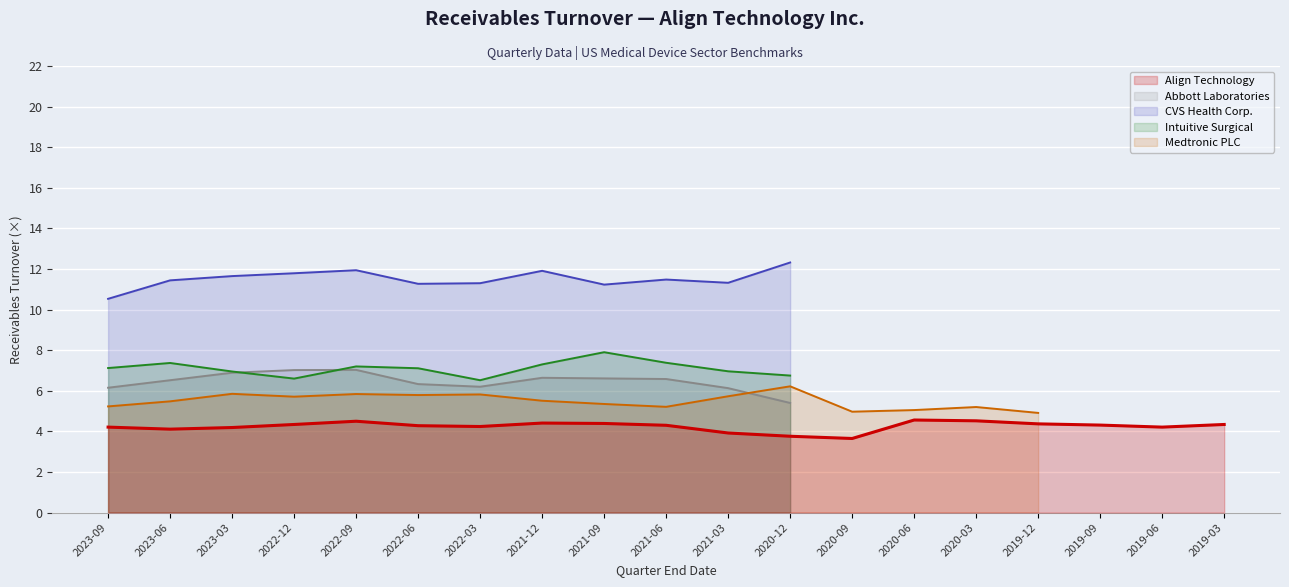

The Intuitive Surgical series shows 7.4 at 2023-06. True or false?

True